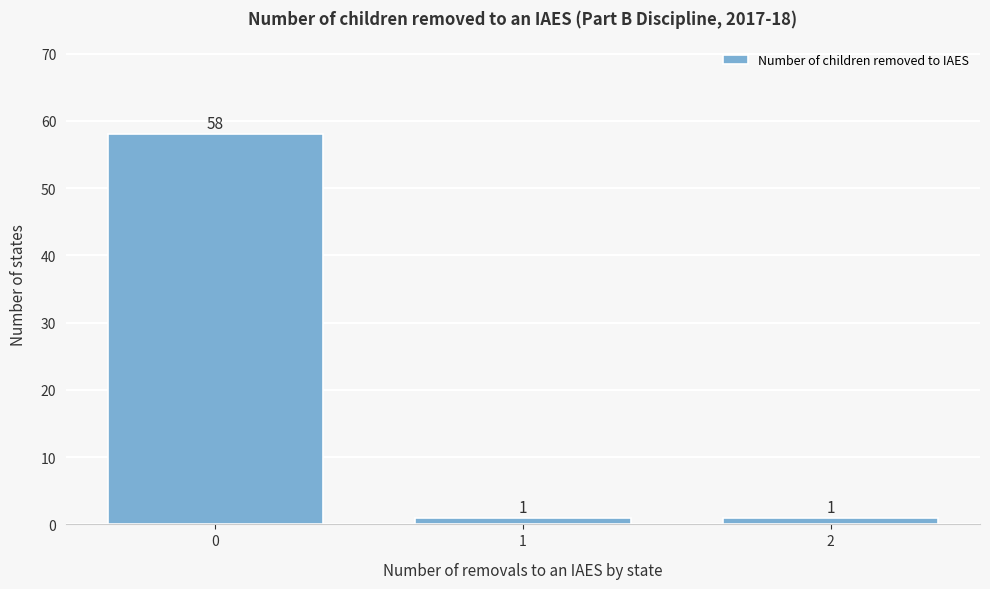

Reading left to right, list all the values displayed in this chart.

58	1	1